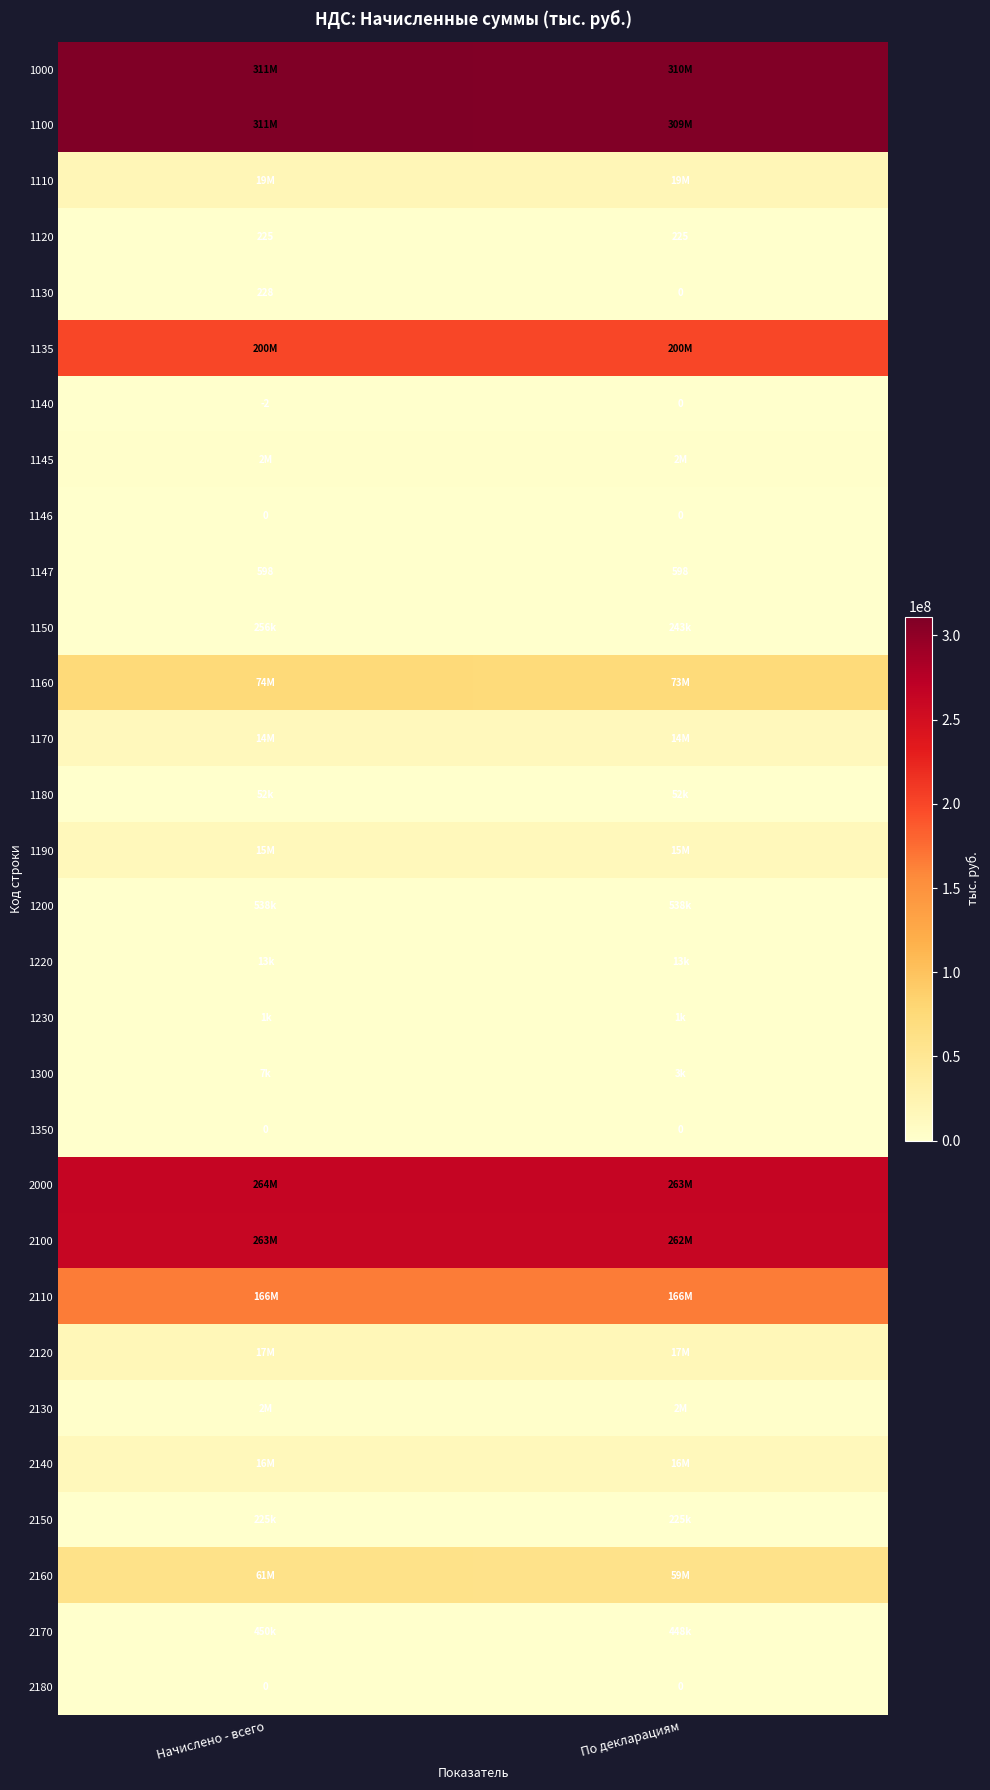

Is it true that 1147 equals 177 at По декларациям?

False